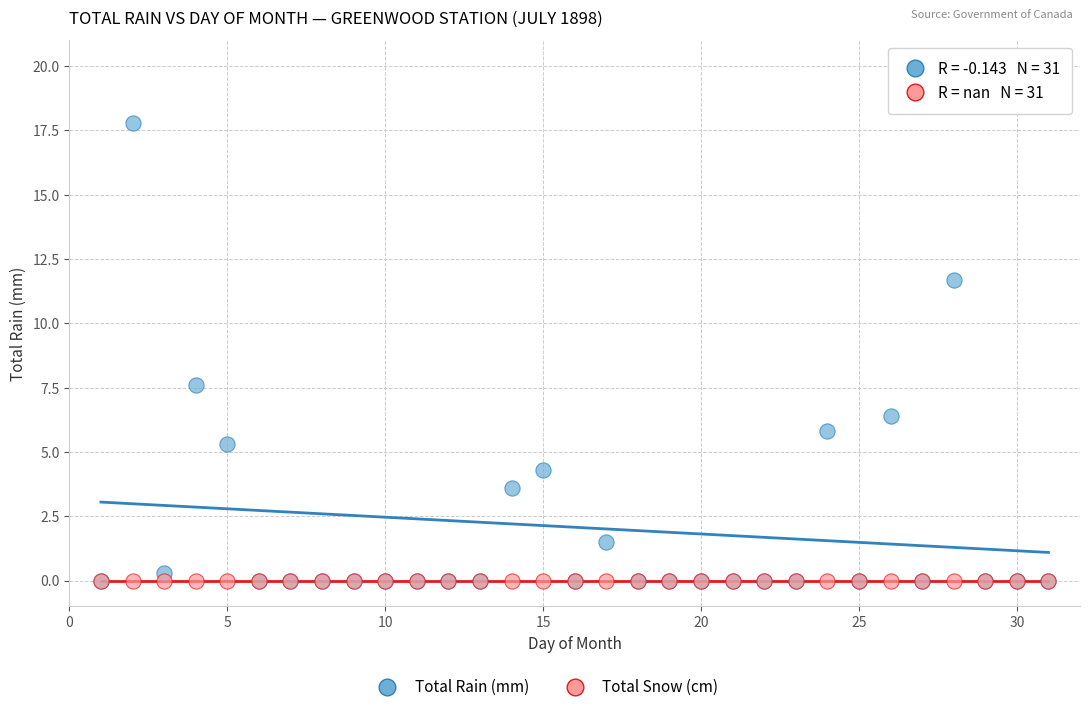

In the Total Rain (mm) series, what Y value is closest to 8?

7.6